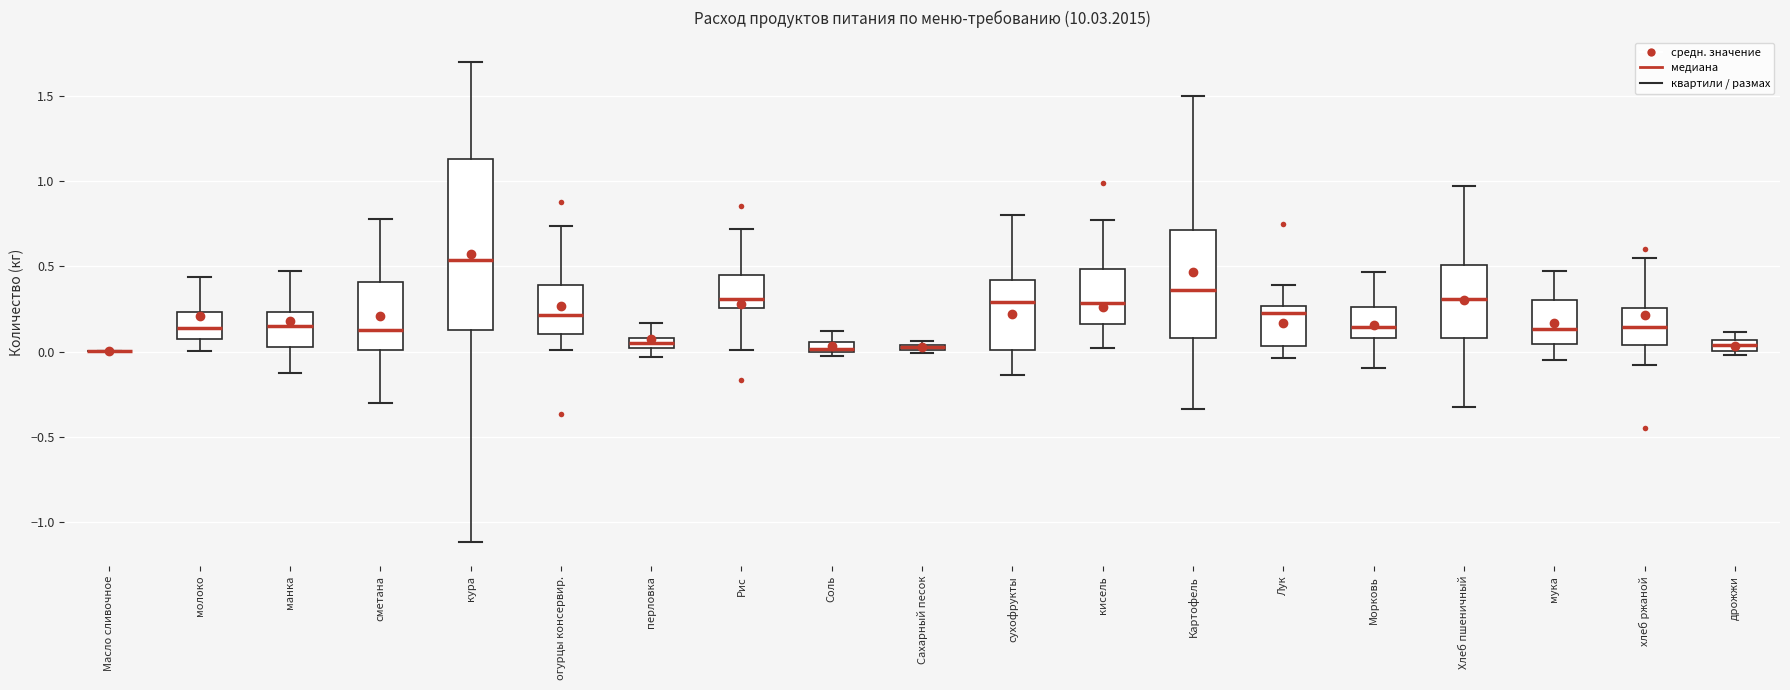

Comparing the boxes themselves (not the whiskers), which one is the tallest?

кура